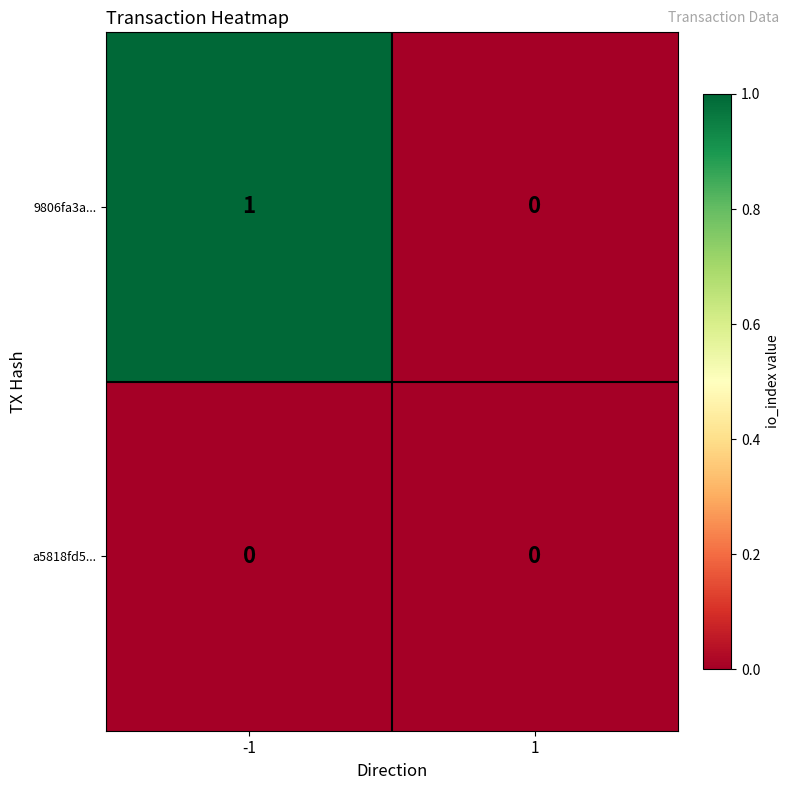

Which series has the largest total across all categories?

9806fa3a...